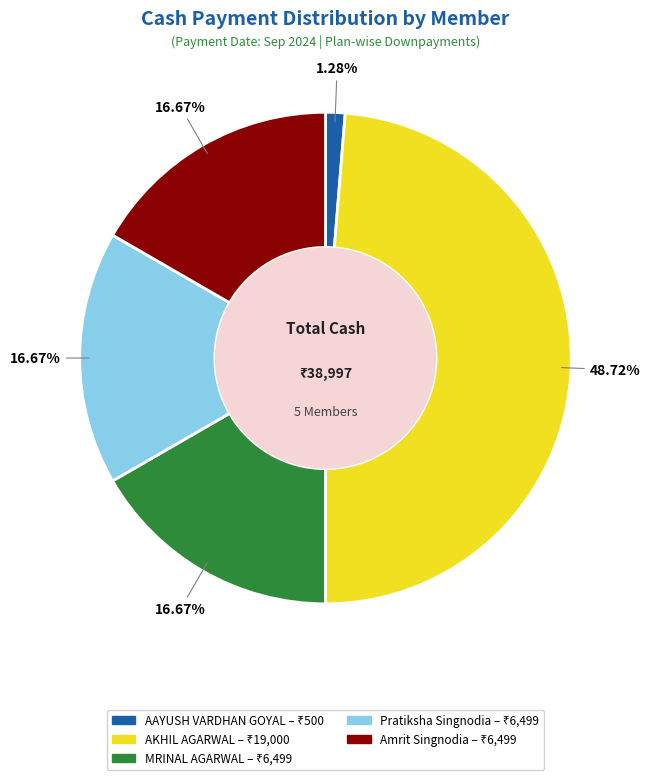

Is there a majority slice in this chart?

No